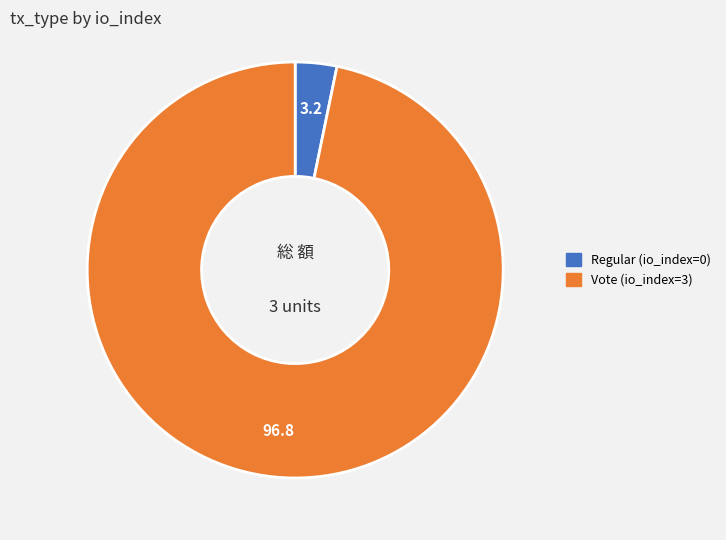

How many segments does this pie chart have?

2